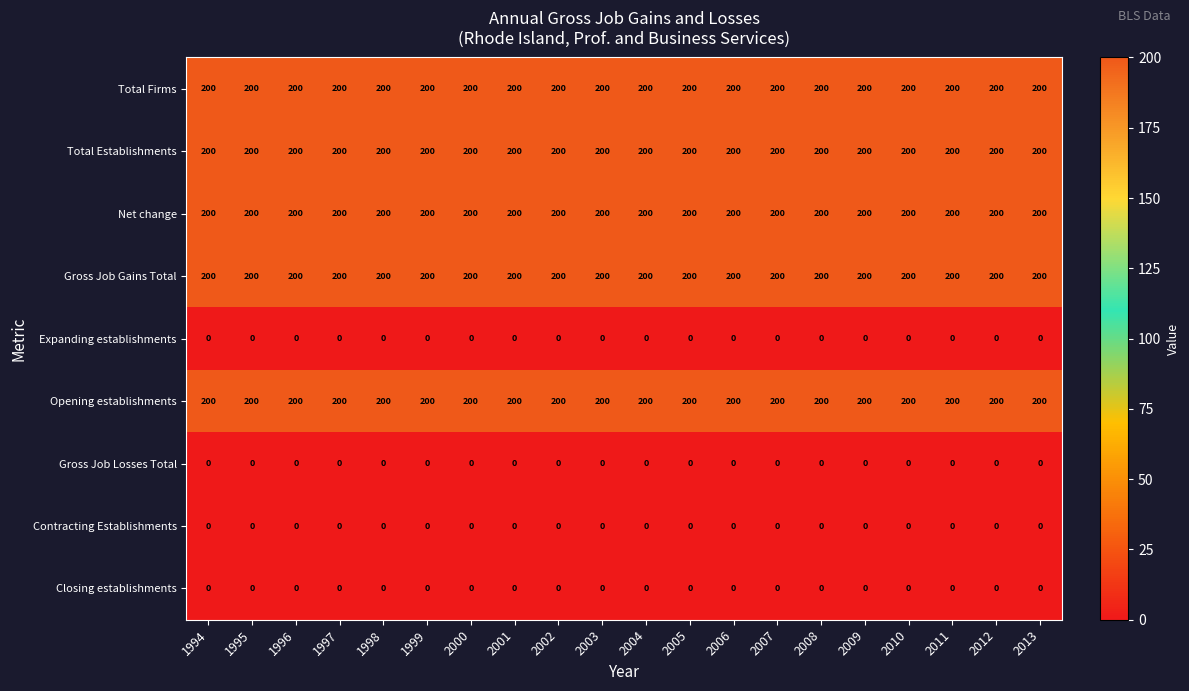

What is the difference between the highest and lowest values at 2001?

200